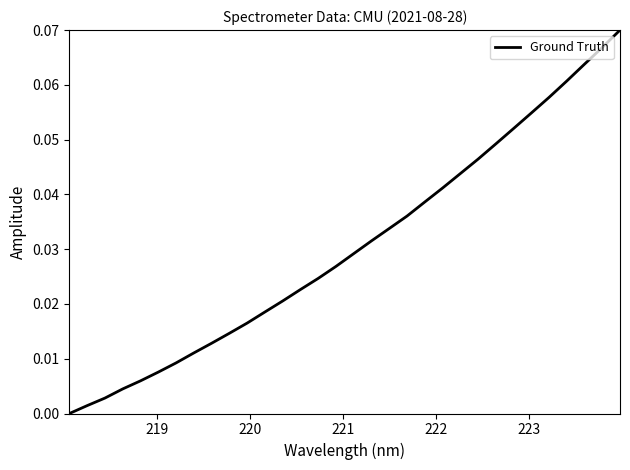

How many lines are shown in the chart?

1